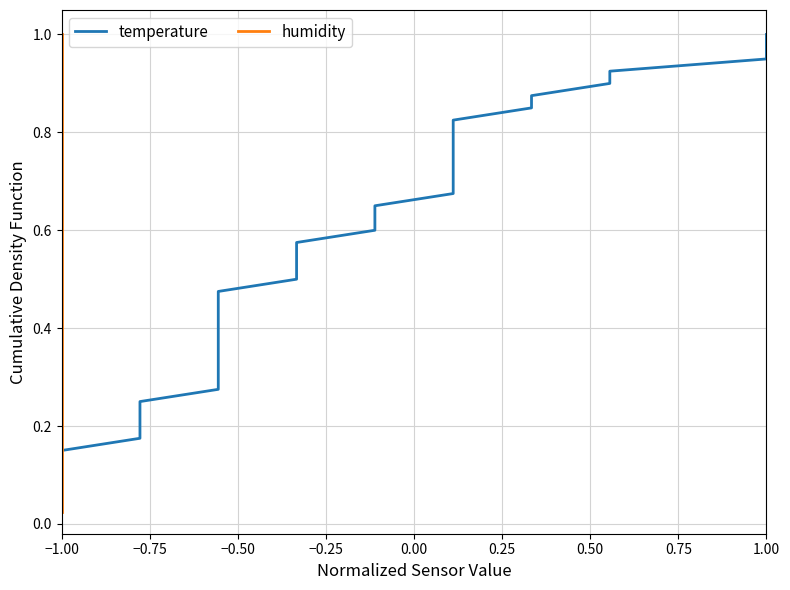

True or false: humidity and temperature cross at least once.

False